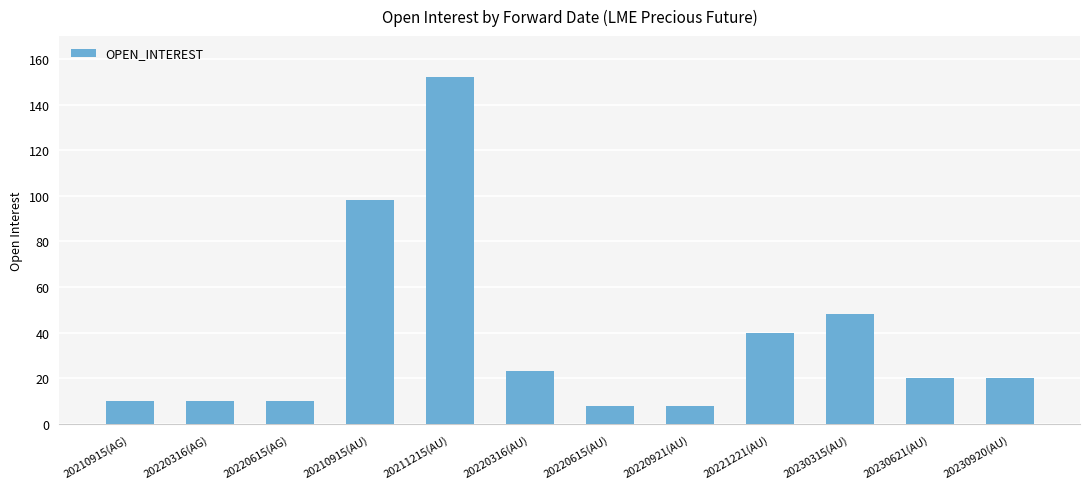

Reading left to right, transcribe all the data shown in this chart.

10	10	10	98	152	23	8	8	40	48	20	20